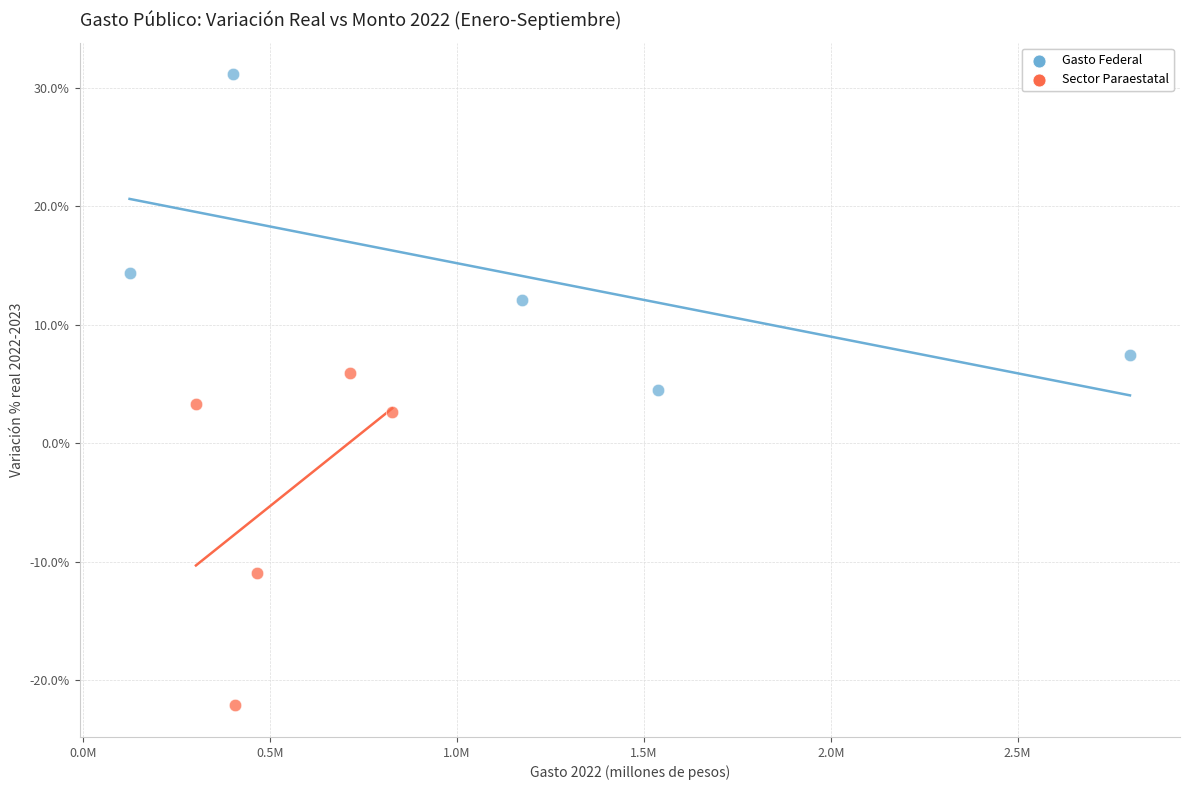

Which series has the widest spread of Y values?

Sector Paraestatal